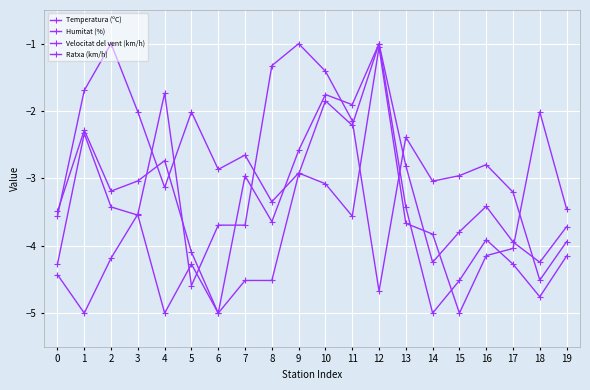

Is this an area chart (filled region under the line)?

No